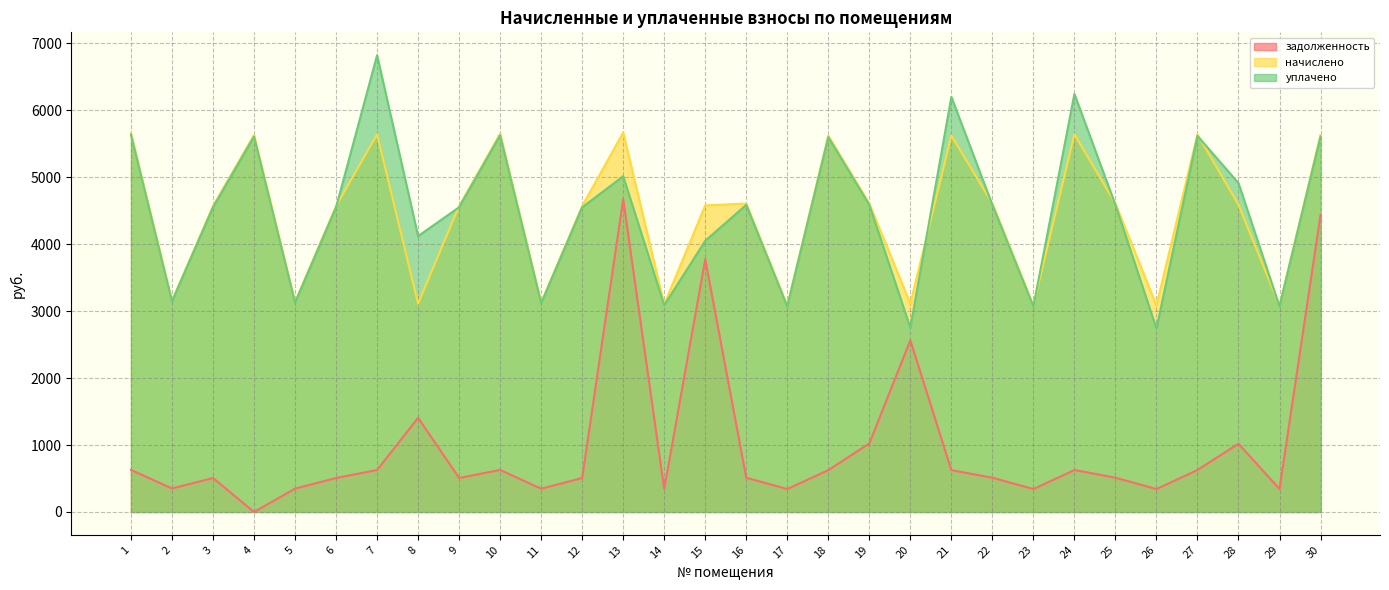

True or false: задолженность and начислено cross at least once.

False